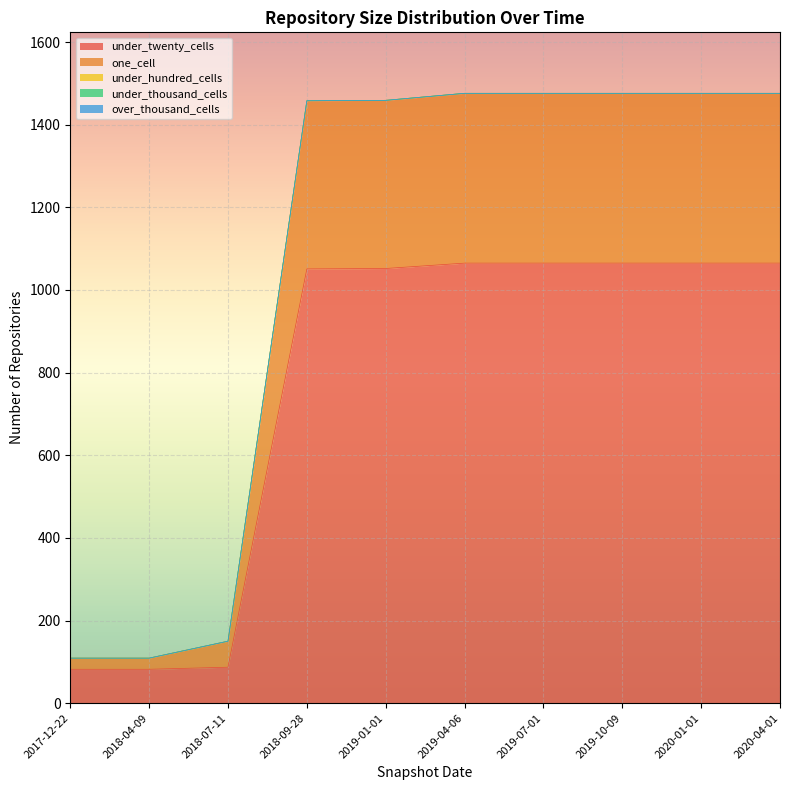

Reading left to right, extract all data points from this chart.

under_twenty_cells: 2017-12-22=82	2018-04-09=82	2018-07-11=87	2018-09-28=1051	2019-01-01=1052	2019-04-06=1065	2019-07-01=1065	2019-10-09=1065	2020-01-01=1065	2020-04-01=1065
one_cell: 2017-12-22=27	2018-04-09=27	2018-07-11=63	2018-09-28=407	2019-01-01=407	2019-04-06=411	2019-07-01=411	2019-10-09=411	2020-01-01=411	2020-04-01=411
under_hundred_cells: 2017-12-22=0	2018-04-09=0	2018-07-11=0	2018-09-28=0	2019-01-01=0	2019-04-06=0	2019-07-01=0	2019-10-09=0	2020-01-01=0	2020-04-01=0
under_thousand_cells: 2017-12-22=0	2018-04-09=0	2018-07-11=0	2018-09-28=0	2019-01-01=0	2019-04-06=0	2019-07-01=0	2019-10-09=0	2020-01-01=0	2020-04-01=0
over_thousand_cells: 2017-12-22=0	2018-04-09=0	2018-07-11=0	2018-09-28=0	2019-01-01=0	2019-04-06=0	2019-07-01=0	2019-10-09=0	2020-01-01=0	2020-04-01=0